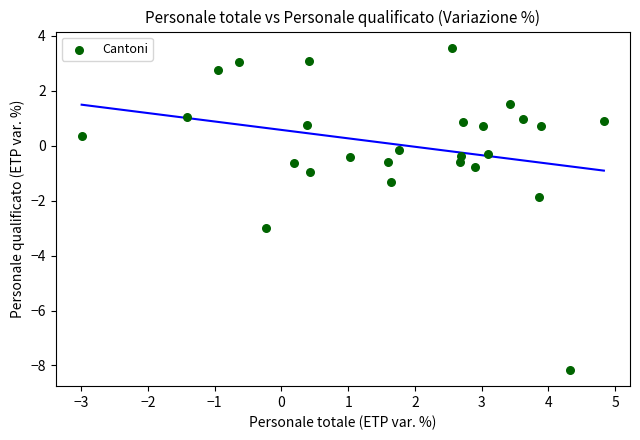

What Y value in the scatter plot is closest to -2?

-1.9